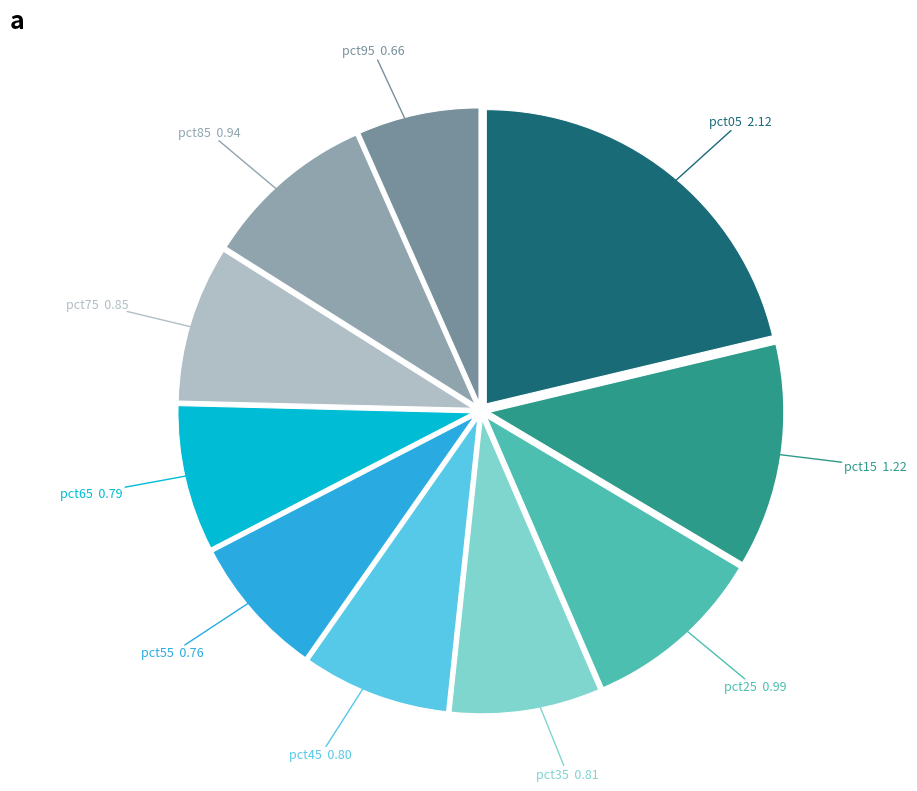

Count the number of slices in the pie.

10